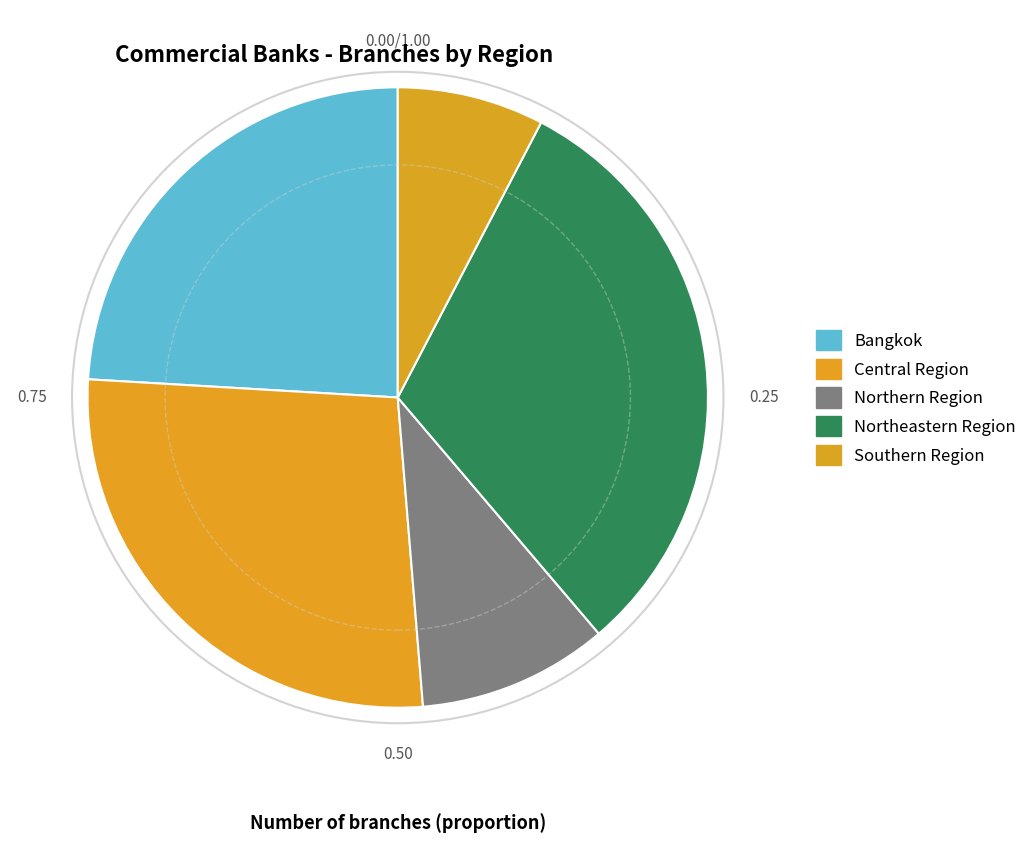

Which category has the biggest portion of the pie?

Northeastern Region